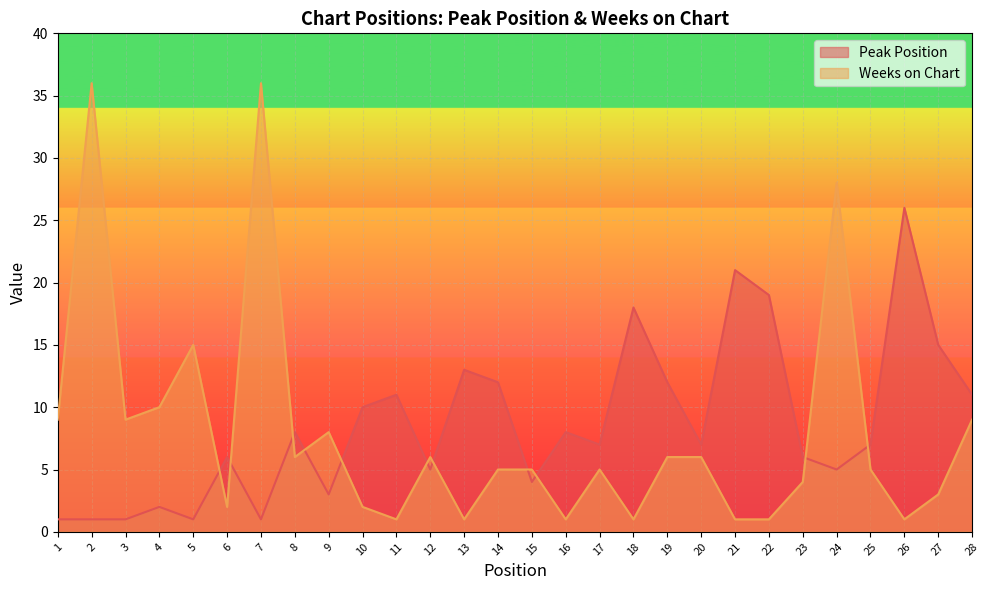

Rank the series at 14 from lowest to highest value.

Weeks on Chart, Peak Position